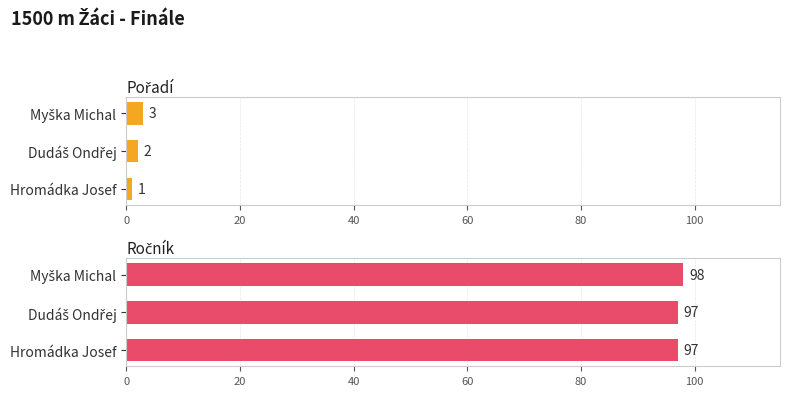

How many series are shown in this chart?

2